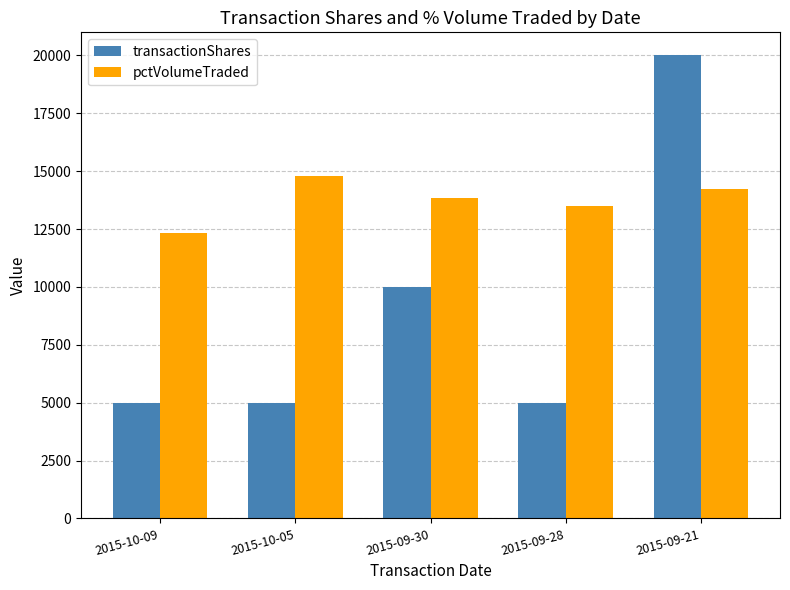

What is the sum of all transactionShares values?

45000